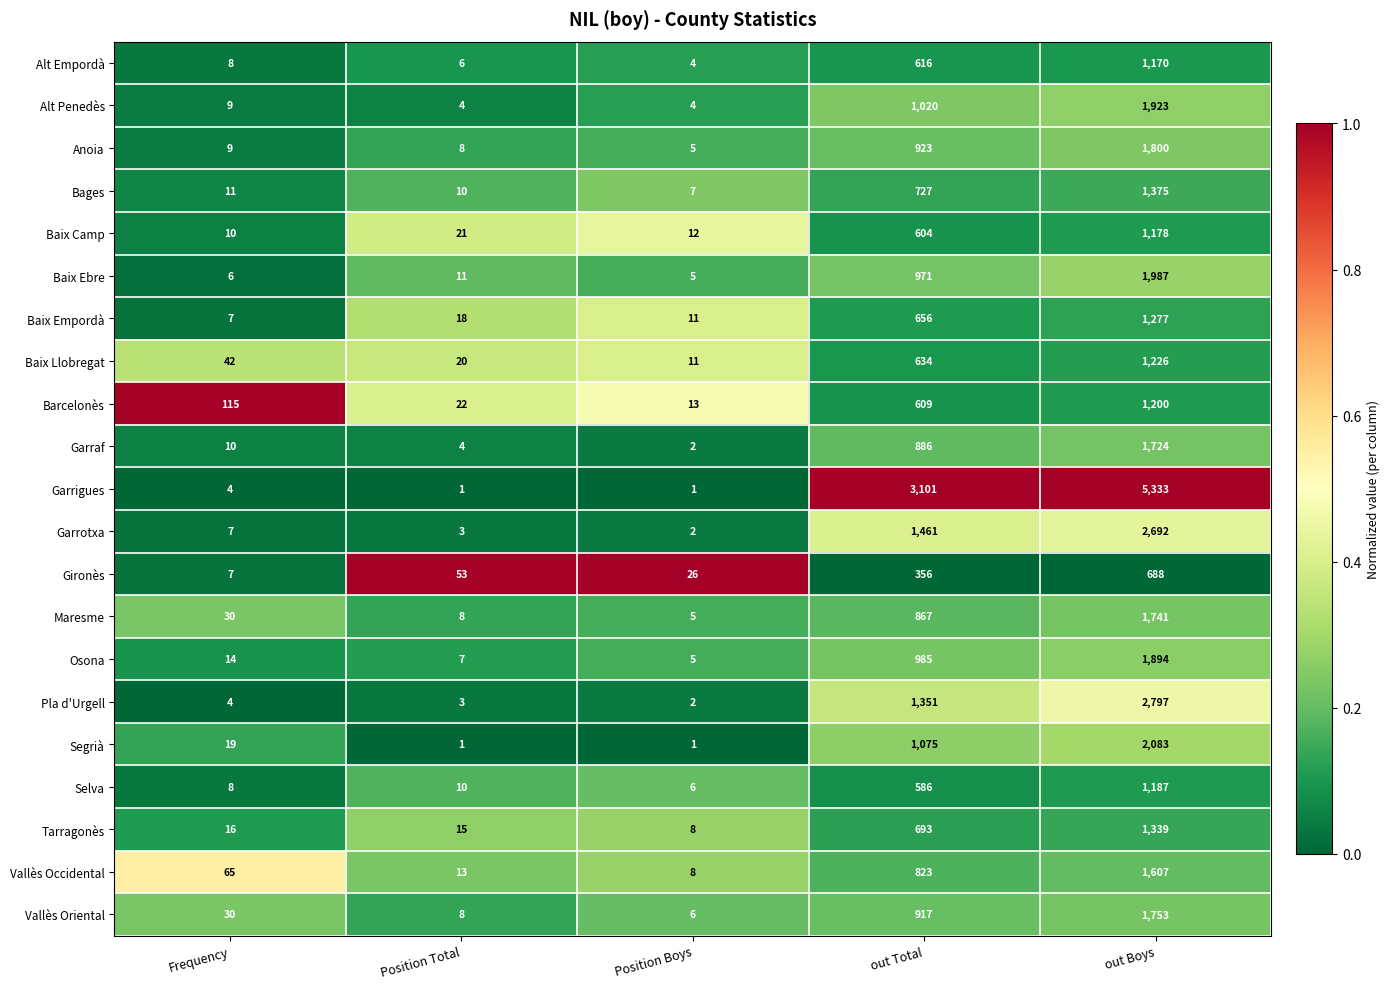

What is the total value across all series at out Boys?

37974